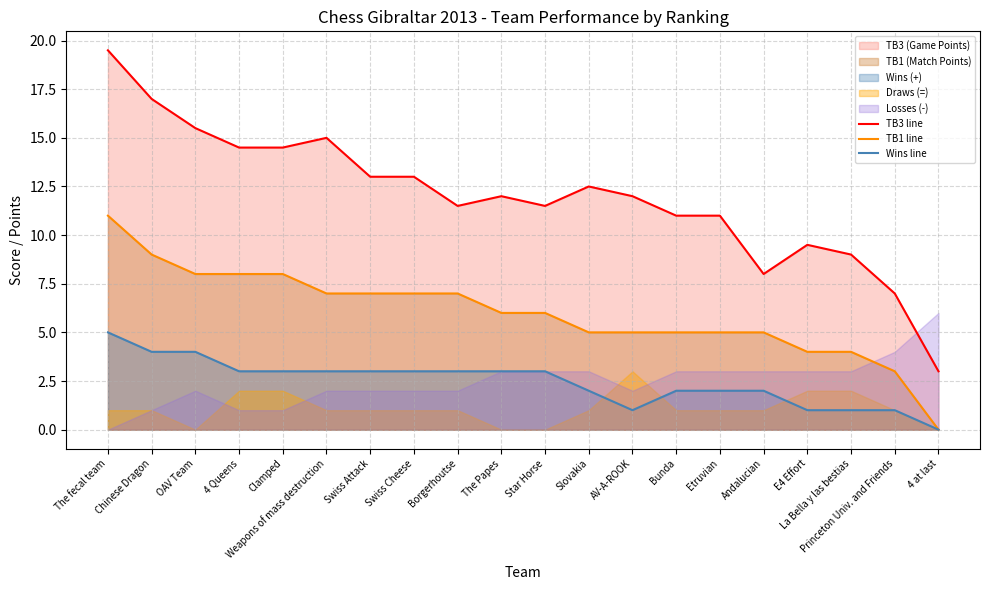

True or false: TB3 line has more than 2 interior local peaks.

True